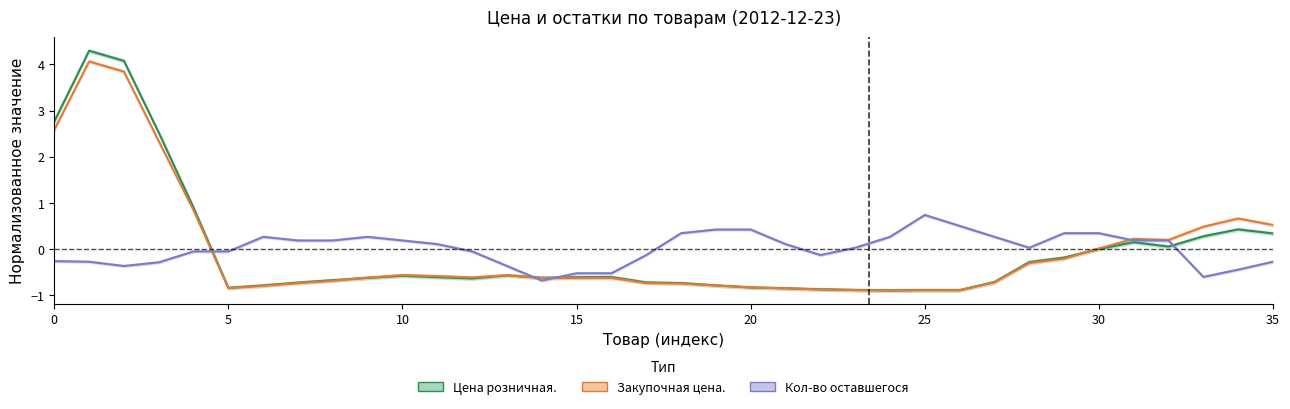

What is the maximum value for Кол-во оставшегося (avg)?

0.7